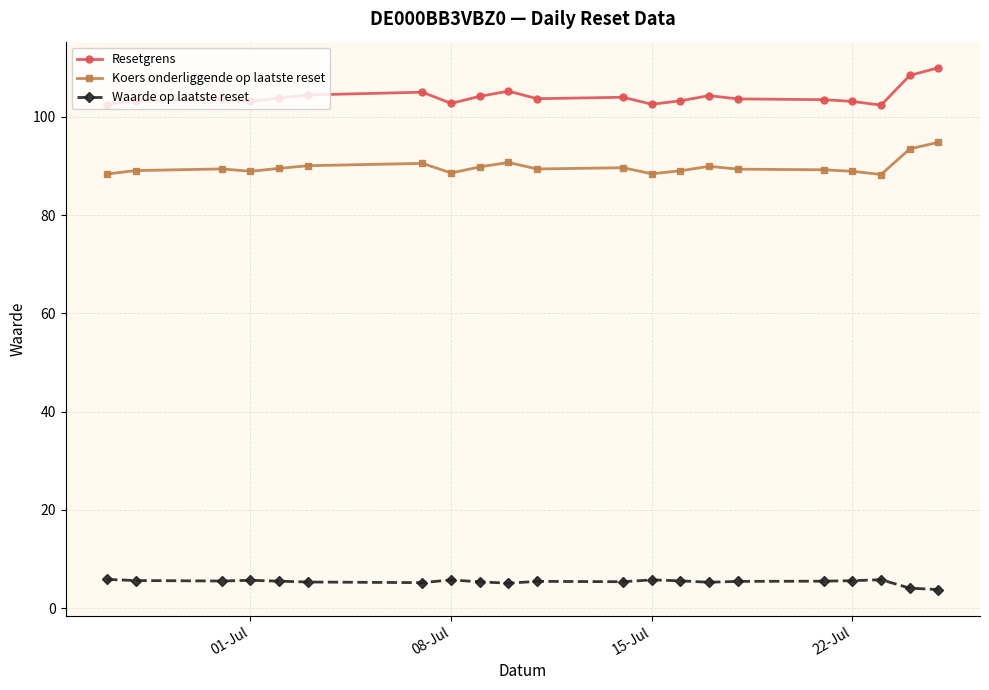

What is the highest value of the Koers onderliggende op laatste reset series?

94.8